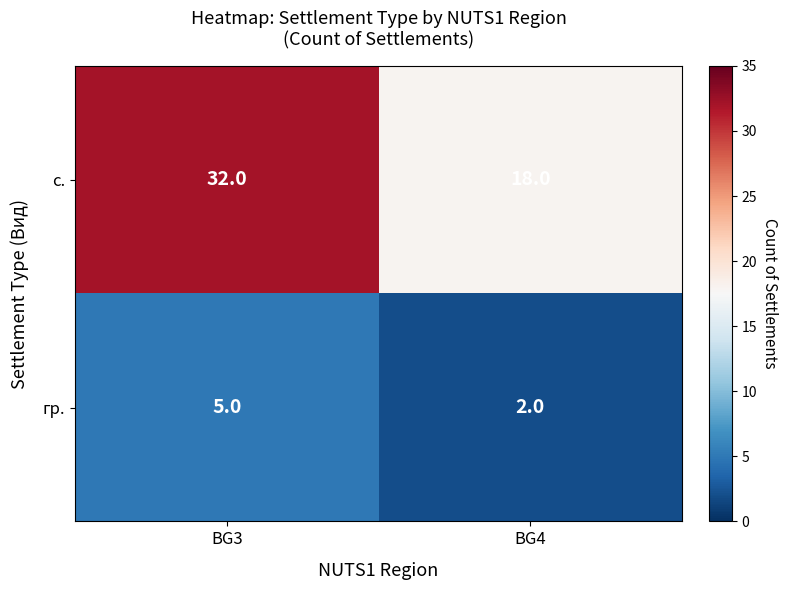

The value of с. at BG3 is 32. True or false?

True